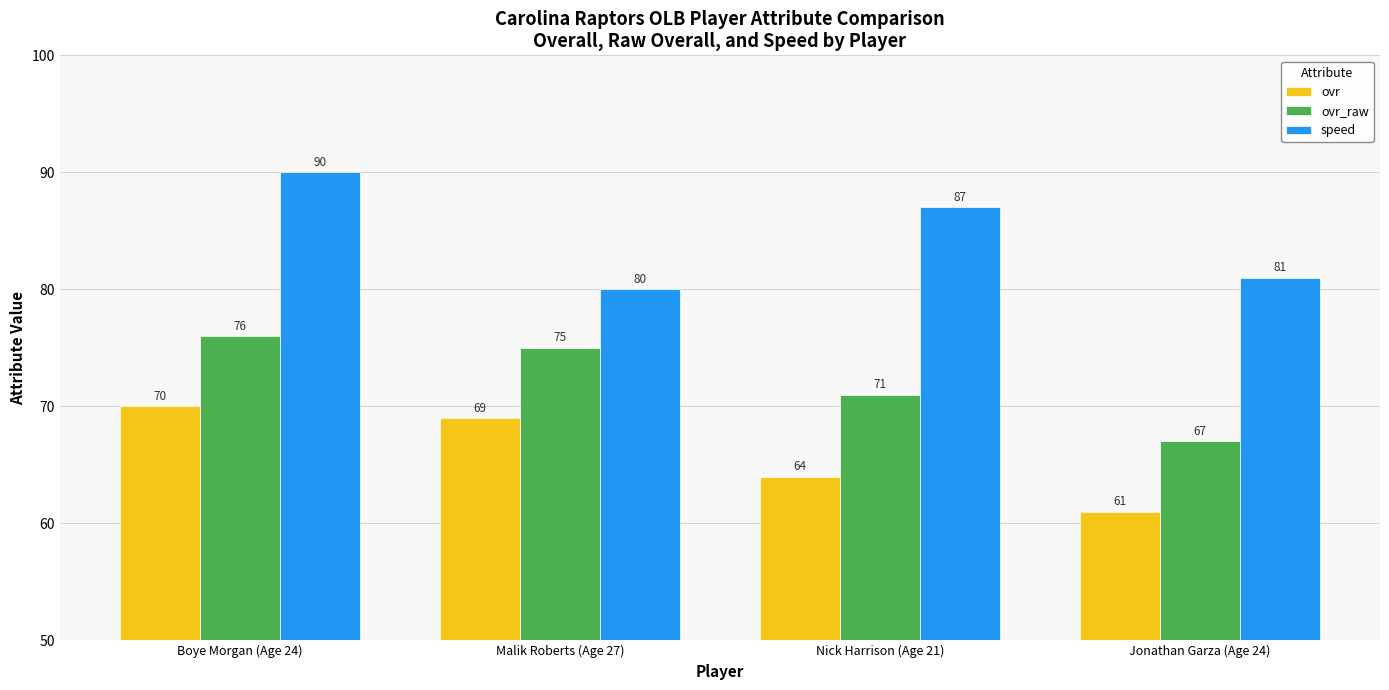

How many bars are there in total?

12